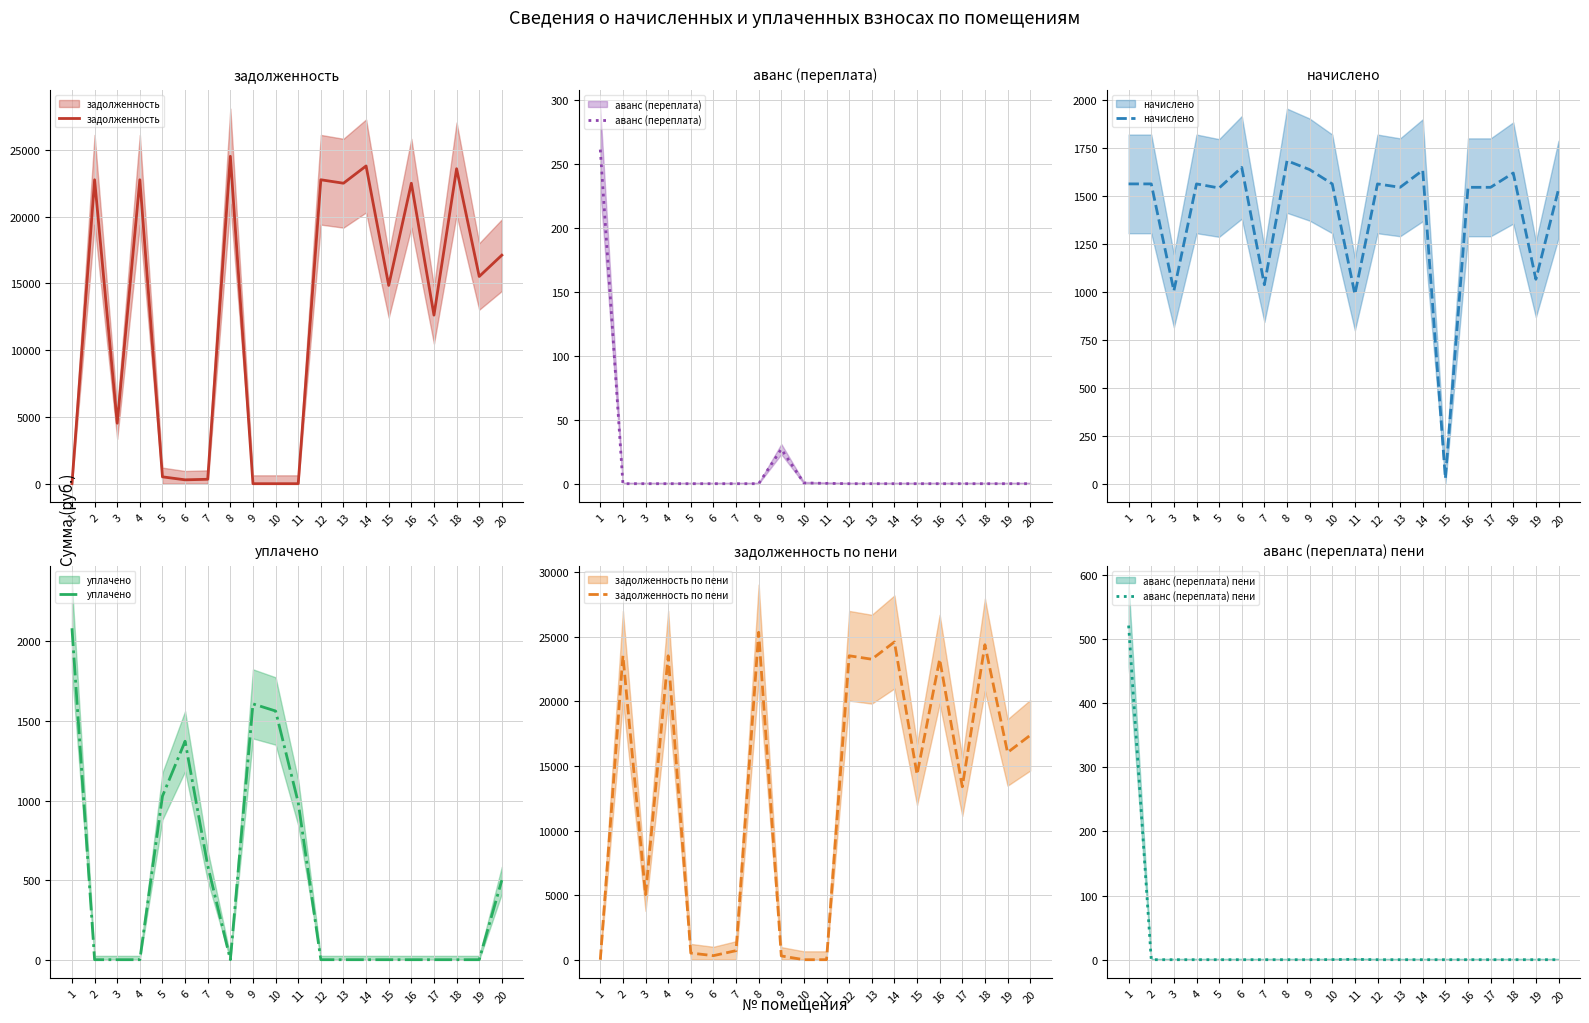

Reading left to right, what are all the values shown in this chart?

задолженность: 1=0.0	2=22751.5	3=4527.3	4=22751.5	5=513.4	6=289.9	7=331.8	8=24509.7	9=0.0	10=0.0	11=0.0	12=22751.5	13=22493.0	14=23785.7	15=14842.4	16=22493.0	17=12618.7	18=23578.8	19=15512.4	20=17106.9
аванс (переплата): 1=261.4	2=0.0	3=0.0	4=0.0	5=0.0	6=0.0	7=0.0	8=0.0	9=27.1	10=0.6	11=0.3	12=0.0	13=0.0	14=0.0	15=0.0	16=0.0	17=0.0	18=0.0	19=0.0	20=0.0
начислено: 1=1562.9	2=1562.9	3=1005.2	4=1562.9	5=1541.6	6=1648.9	7=1037.2	8=1683.7	9=1637.5	10=1562.9	11=987.5	12=1562.9	13=1545.1	14=1633.9	15=27.1	16=1545.1	17=1545.1	18=1619.7	19=1065.6	20=1534.4
уплачено: 1=2083.0	2=0.0	3=0.0	4=0.0	5=1028.0	6=1373.0	7=591.0	8=0.0	9=1607.7	10=1563.0	11=988.0	12=0.0	13=0.0	14=0.0	15=0.0	16=0.0	17=0.0	18=0.0	19=0.0	20=500.0
задолженность по пени: 1=0.0	2=23533.0	3=5030.0	4=23533.0	5=513.1	6=313.3	7=700.4	8=25351.5	9=291.6	10=0.0	11=0.0	12=23533.0	13=23265.6	14=24602.6	15=14336.7	16=23265.6	17=13391.3	18=24388.6	19=16045.2	20=17374.2
аванс (переплата) пени: 1=521.0	2=0.0	3=0.0	4=0.0	5=0.0	6=0.0	7=0.0	8=0.0	9=0.0	10=0.1	11=0.5	12=0.0	13=0.0	14=0.0	15=0.0	16=0.0	17=0.0	18=0.0	19=0.0	20=0.0